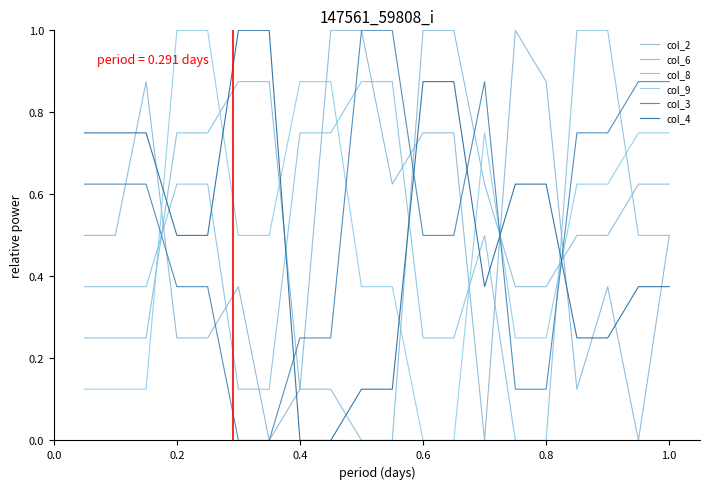

Is this an area chart (filled region under the line)?

No